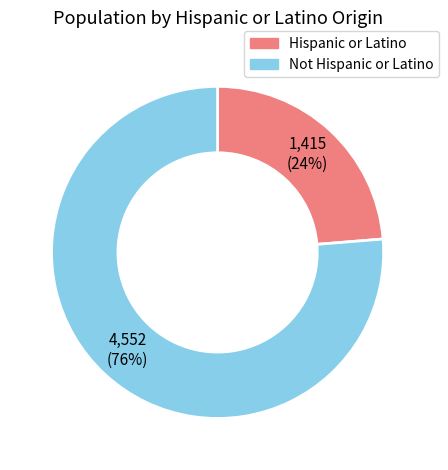

To the nearest percent, what percentage of the pie is Hispanic or Latino?

24%